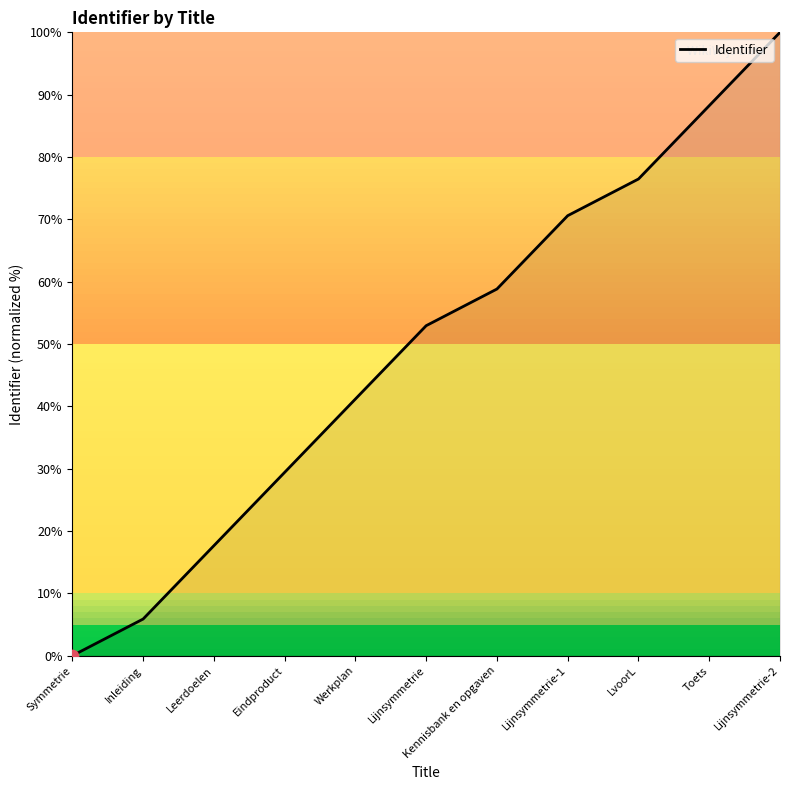

Approximately how many times larger is the value at LvoorL compared to Kennisbank en opgaven?

1.3